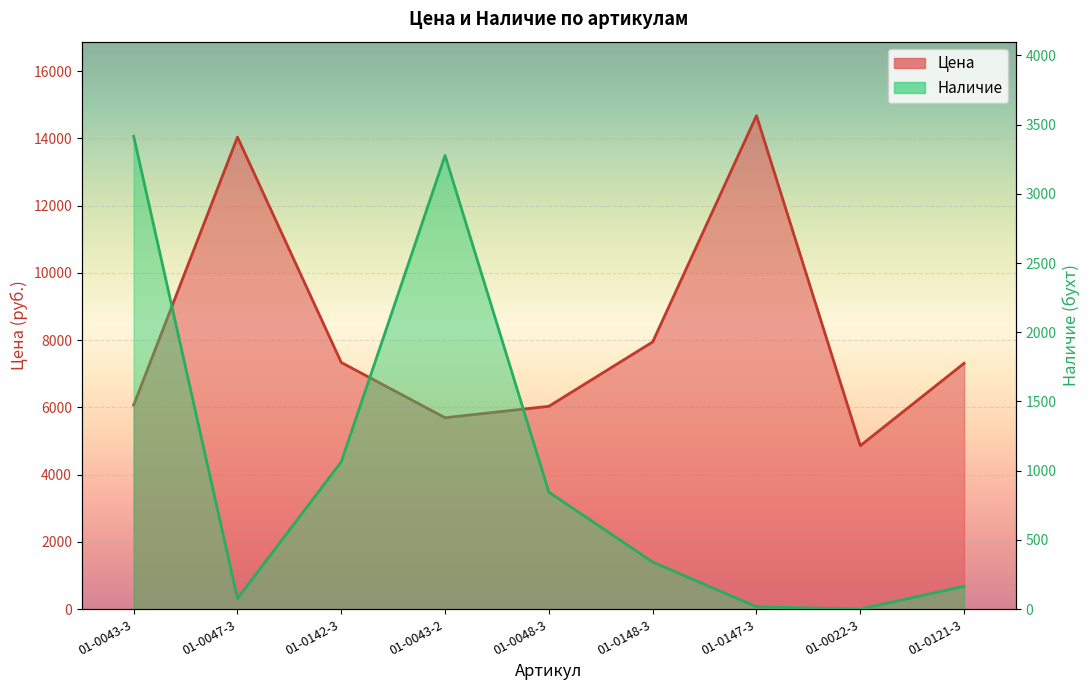

True or false: Наличие and Цена intersect in this chart.

False